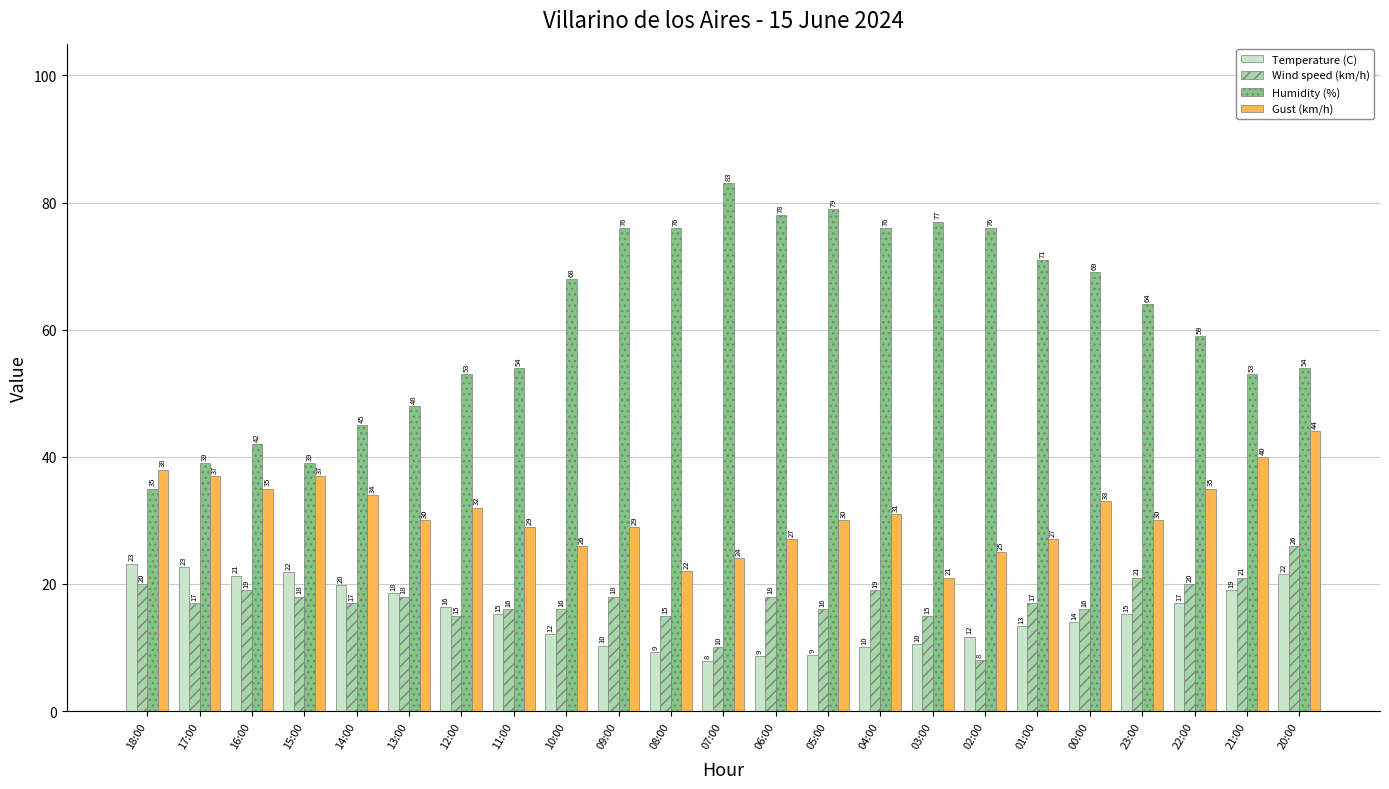

Is it true that Temperature (C) equals 12.1 at 10:00?

True